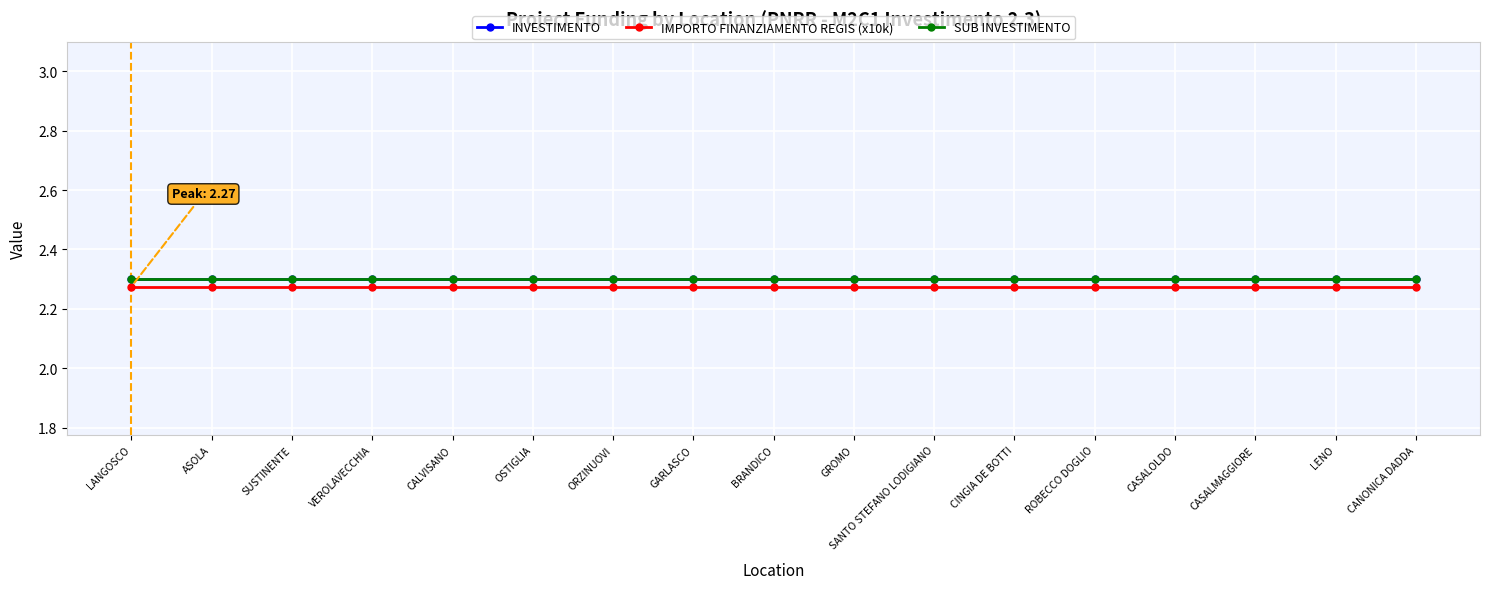

Reading left to right, transcribe all the data shown in this chart.

INVESTIMENTO: 2.3	2.3	2.3	2.3	2.3	2.3	2.3	2.3	2.3	2.3	2.3	2.3	2.3	2.3	2.3	2.3	2.3
IMPORTO FINANZIAMENTO REGIS (x10k): 2.3	2.3	2.3	2.3	2.3	2.3	2.3	2.3	2.3	2.3	2.3	2.3	2.3	2.3	2.3	2.3	2.3
SUB INVESTIMENTO: 2.3	2.3	2.3	2.3	2.3	2.3	2.3	2.3	2.3	2.3	2.3	2.3	2.3	2.3	2.3	2.3	2.3